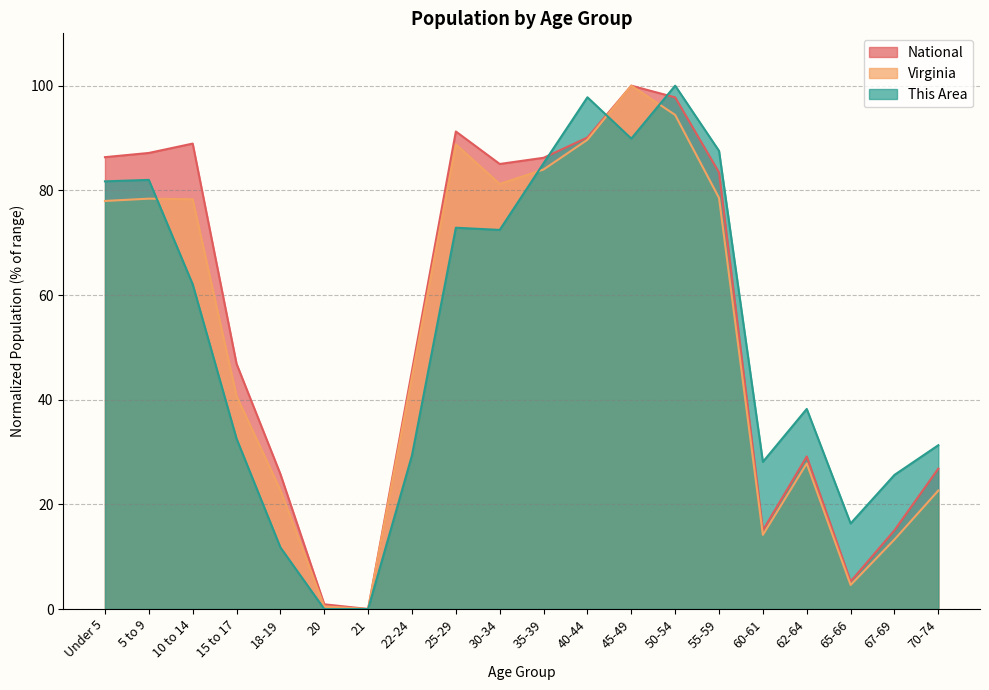

Does the chart have visible grid lines?

Yes